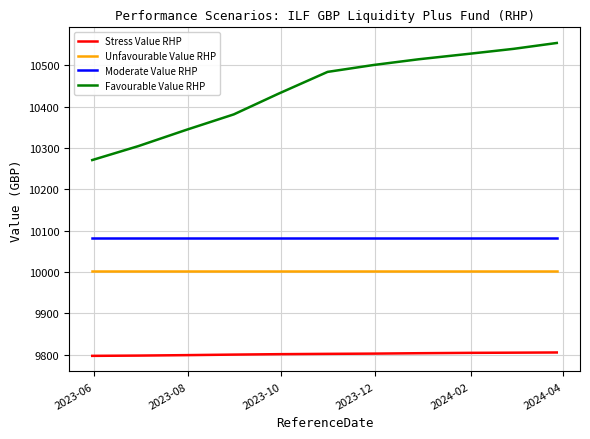

Rank the series by their maximum value, from highest to lowest.

Favourable Value RHP, Moderate Value RHP, Unfavourable Value RHP, Stress Value RHP